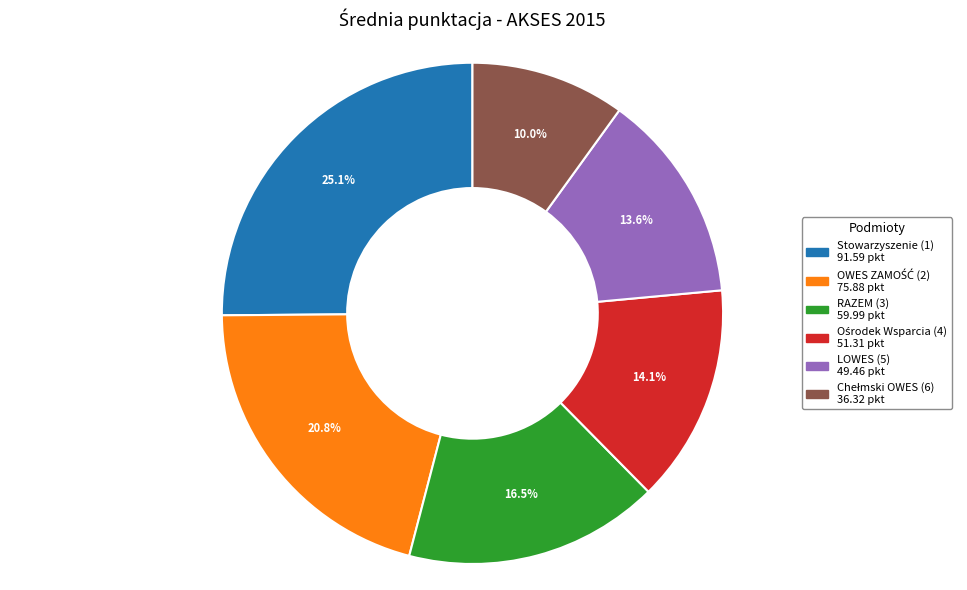

Is there any slice that represents more than half of the pie?

No